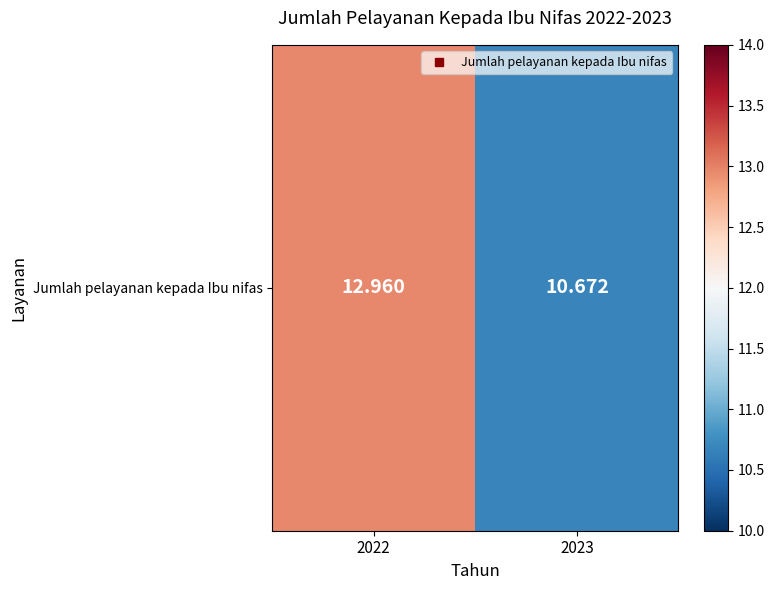

List the labels in order of value, largest first.

2022, 2023